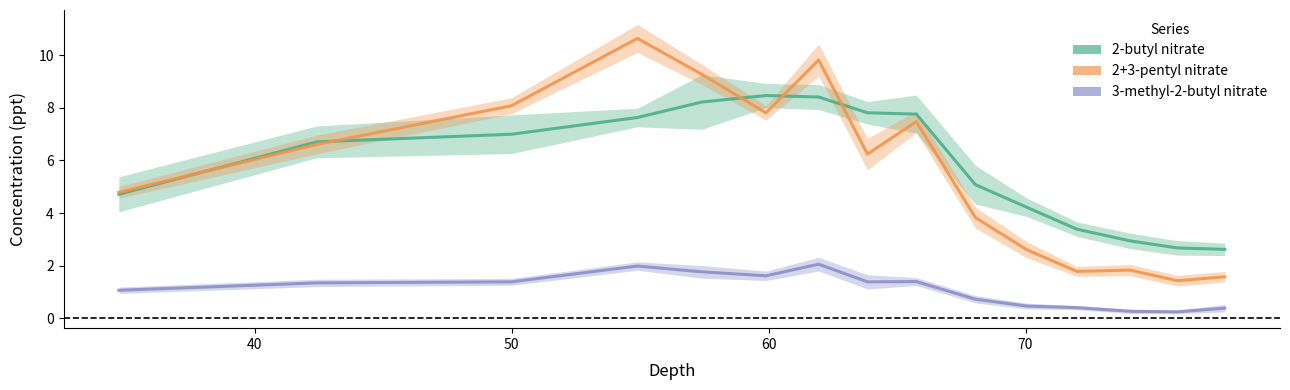

List the labels in order of 2+3-pentyl nitrate value, smallest first.

75.9, 77.75, 72.0, 74.08, 70.05, 68.05, 34.72, 63.85, 42.42, 65.75, 59.9, 50.0, 57.4, 61.95, 54.9